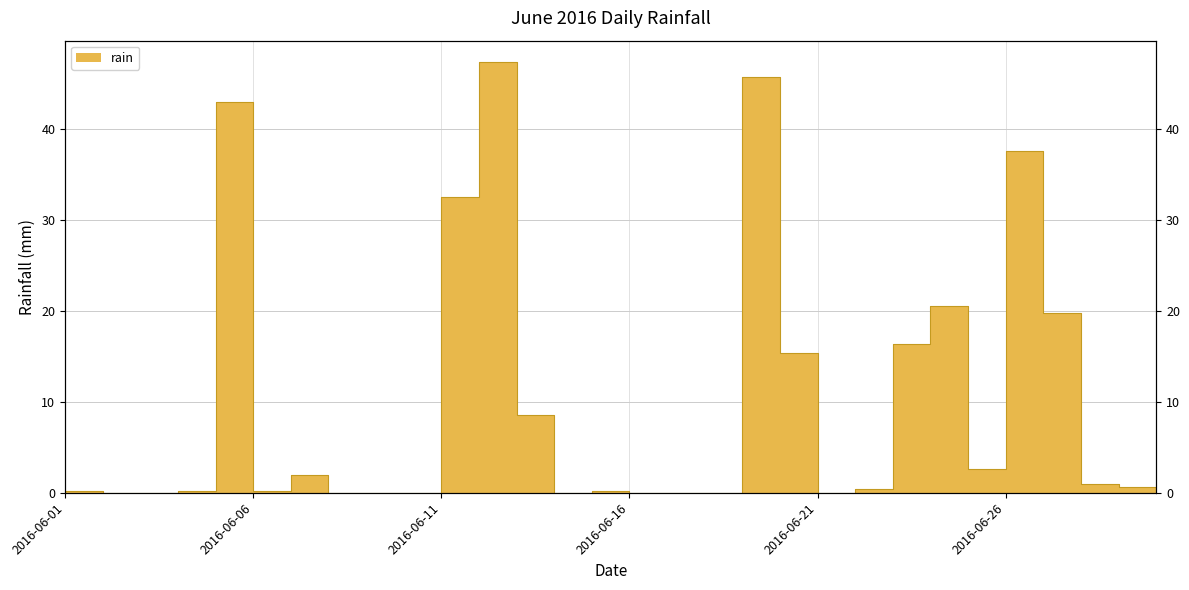

True or false: there are more than 1 points higher than both neighbors.

True